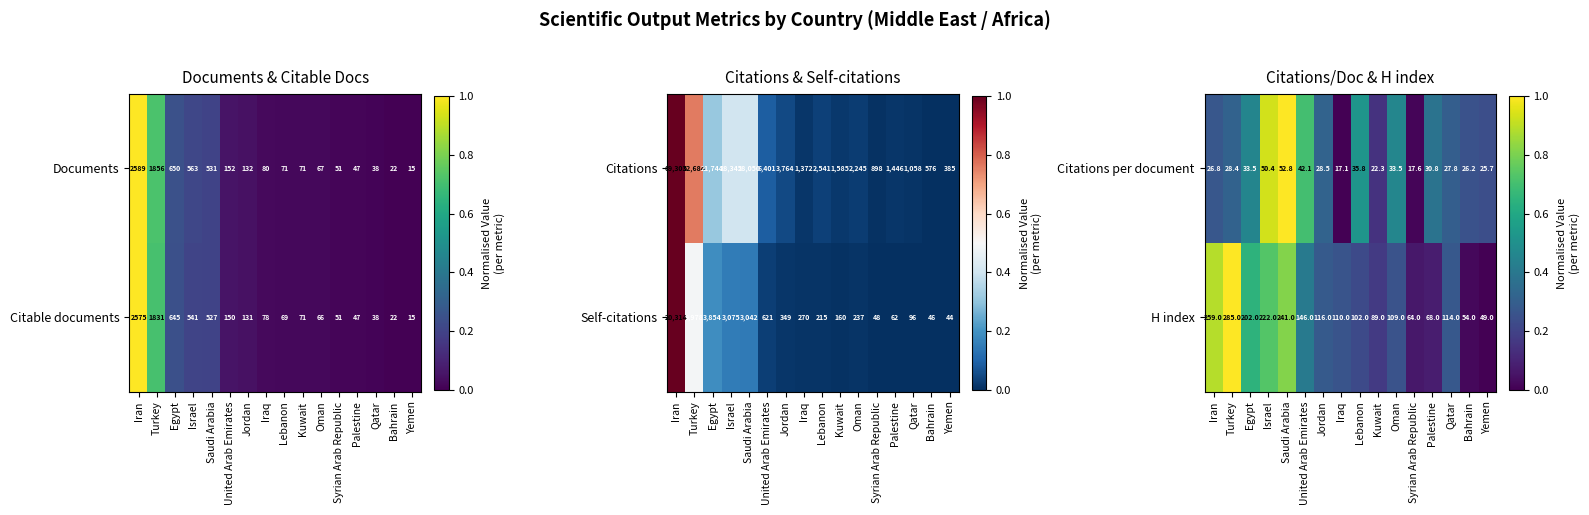

At how many categories does at least one series exceed 0?

16